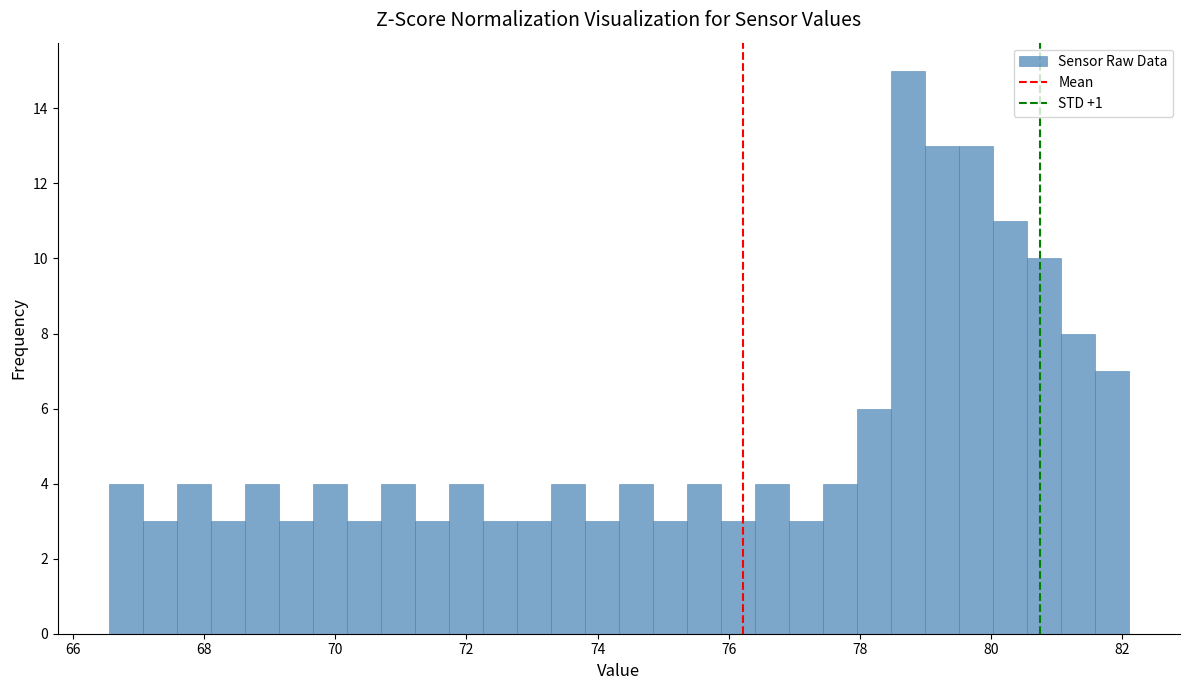

Read against the x-axis, roughly where is the centre of the tallest bar?

78.8